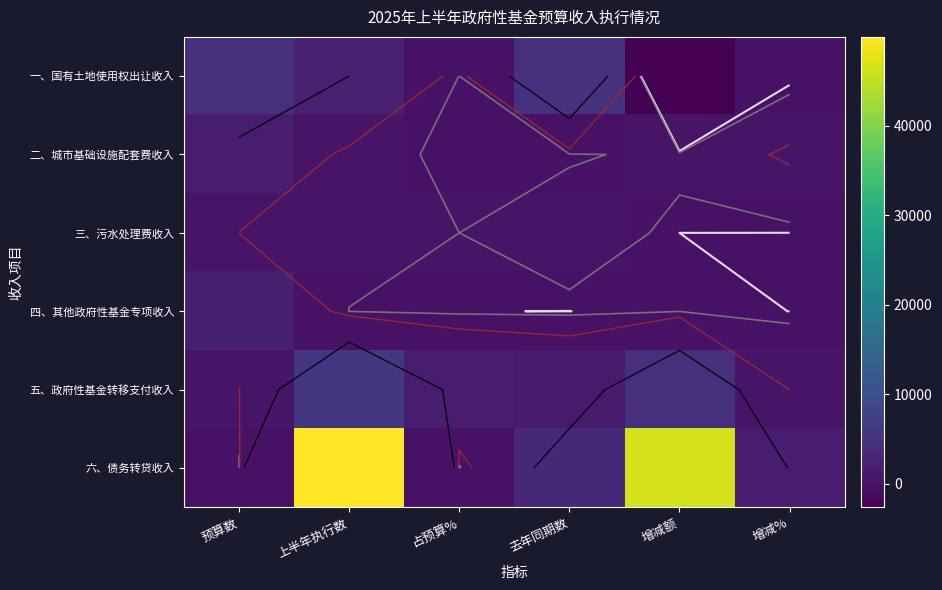

The 五、政府性基金转移支付收入 series shows 1635.3 at 占预算%. True or false?

True